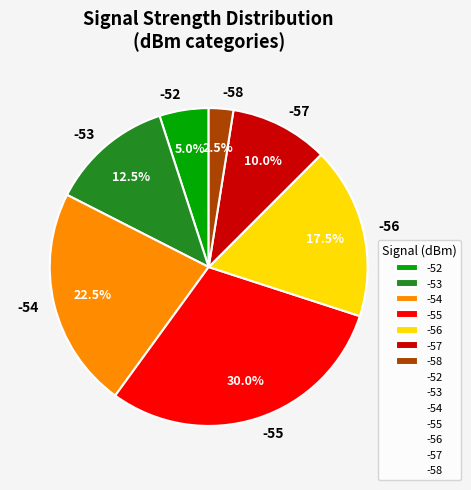

Between -56 and -52, which is larger?

-56